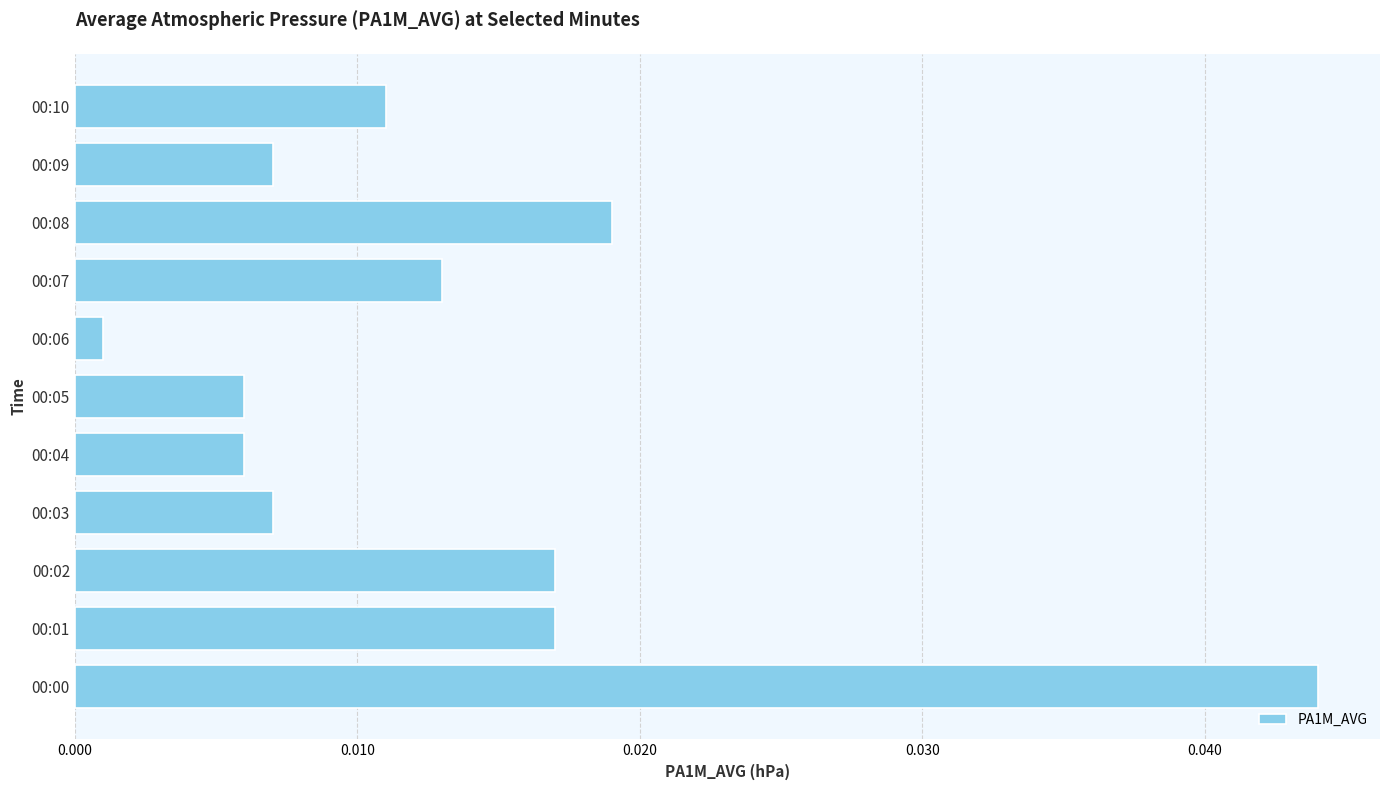

Which label corresponds to the largest value in the chart?

00:00